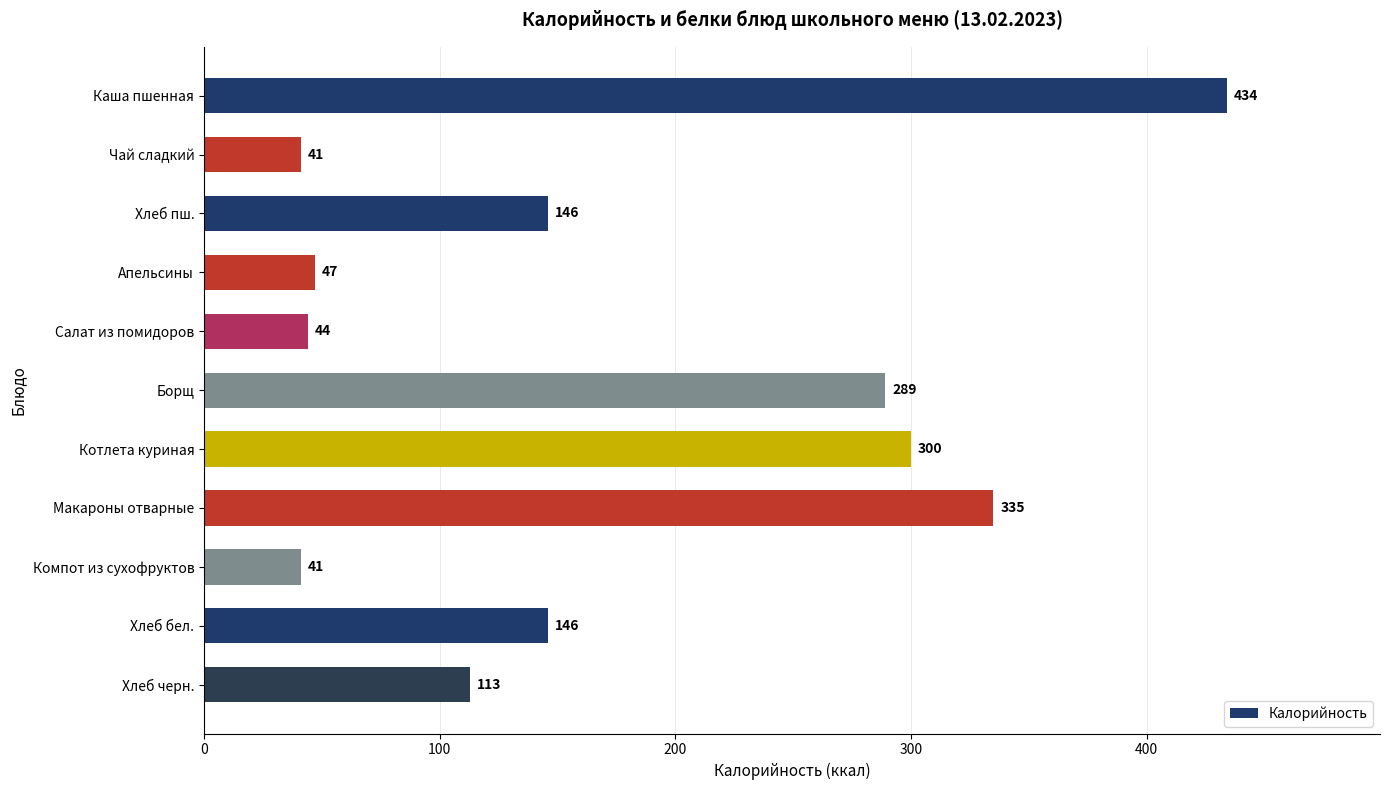

True or false: the data shows 627 at Каша пшенная.

False